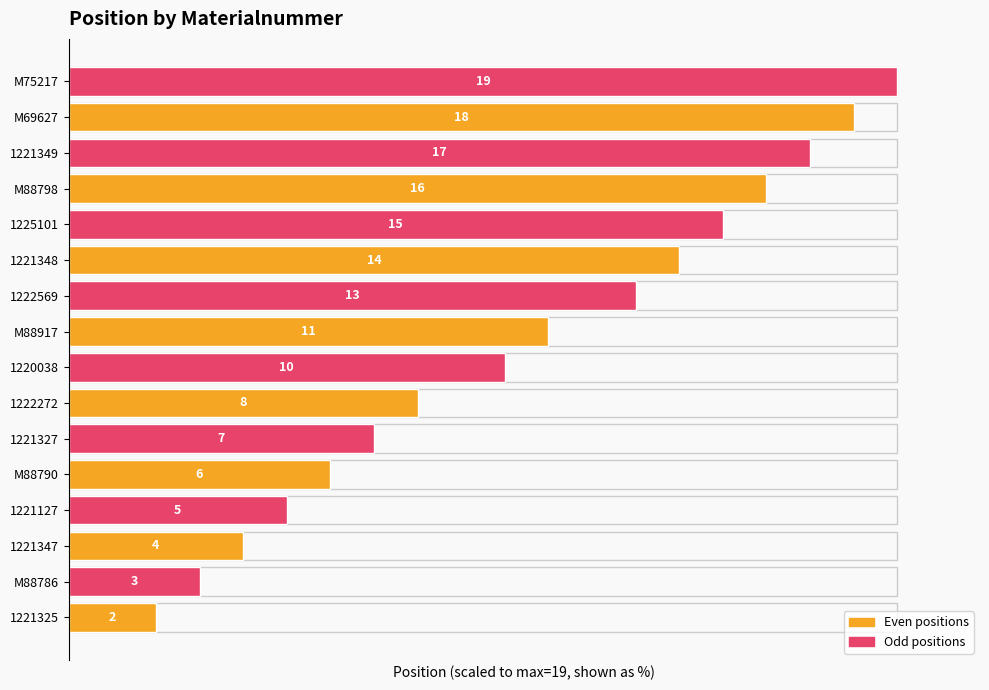

What is the difference between the maximum and second lowest values?

84.2